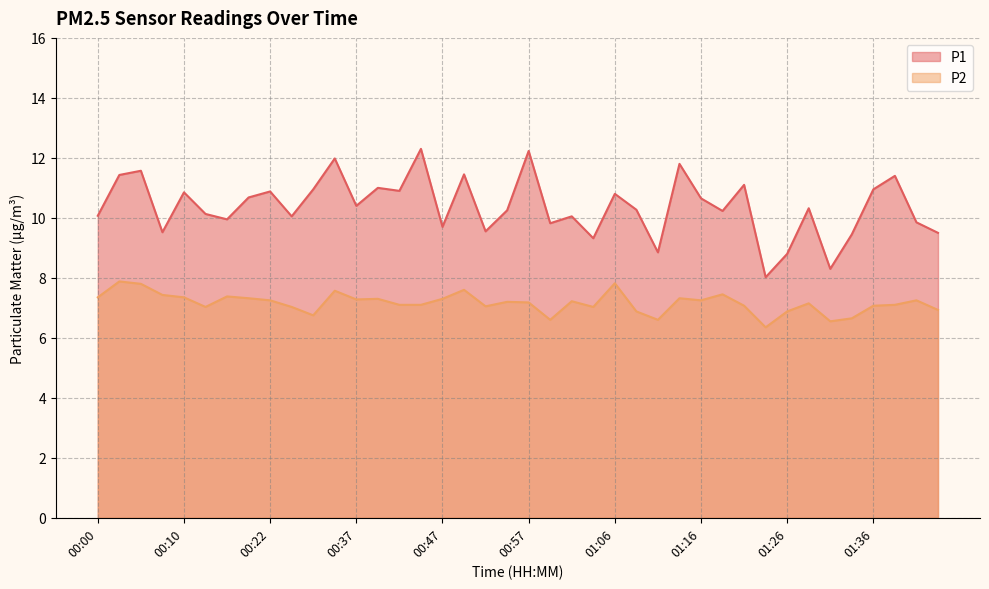

What is the difference between the maximum and minimum values in the P1 series?

4.3